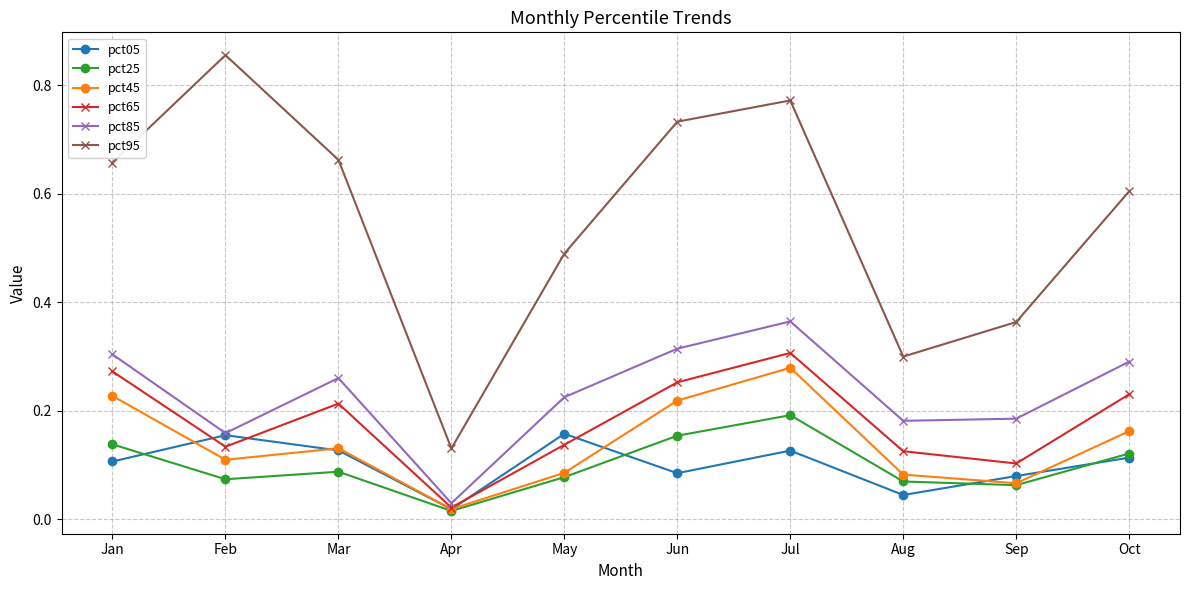

At how many categories does at least one series exceed 0?

10